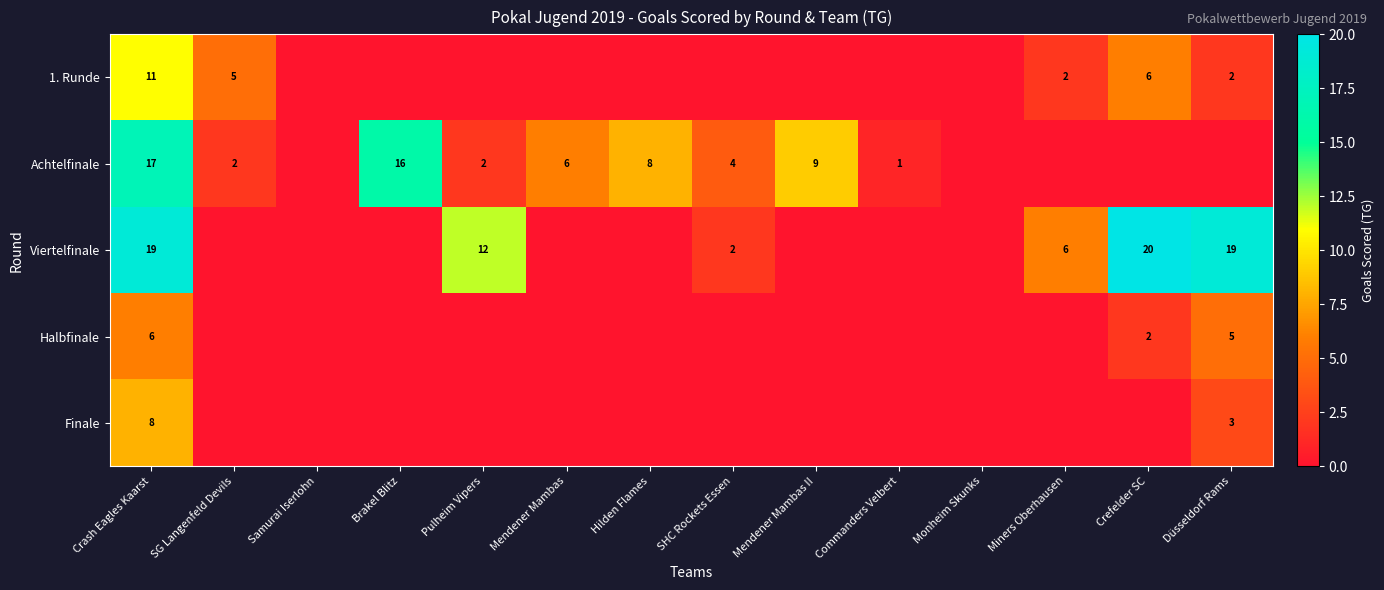

The Achtelfinale series shows 9 at Mendener Mambas II. True or false?

True